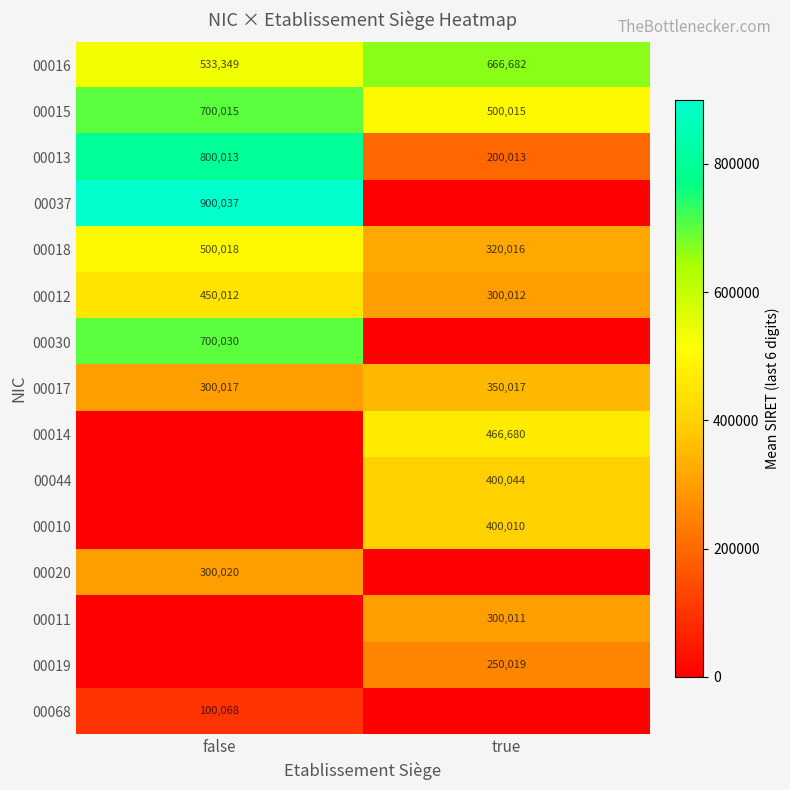

What is the approximate value of 00016 at false, to the nearest 10?

533350